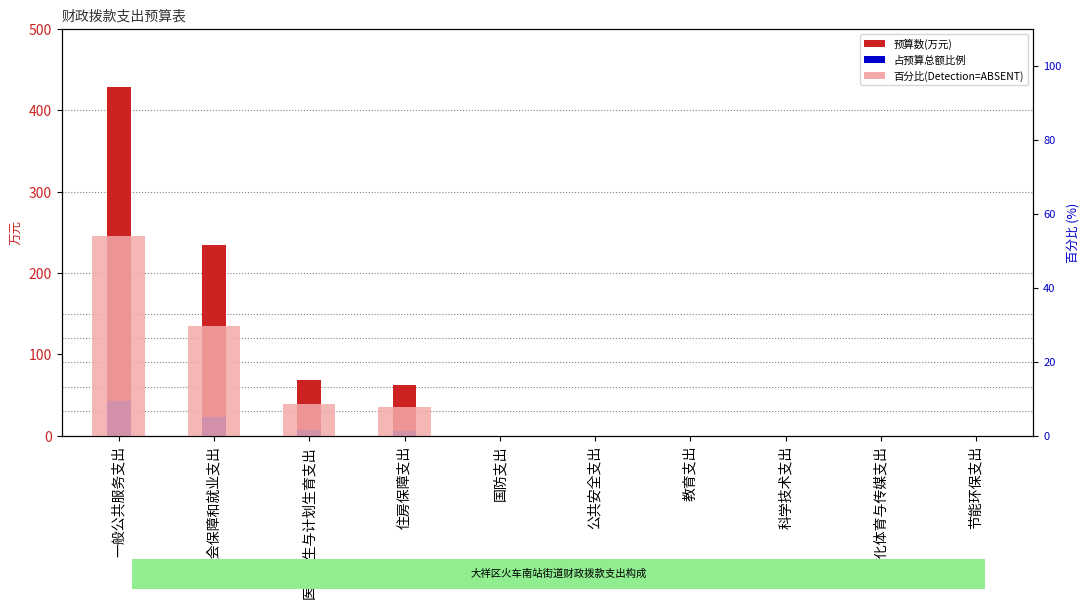

Which label corresponds to the largest value in the chart?

一般公共服务支出